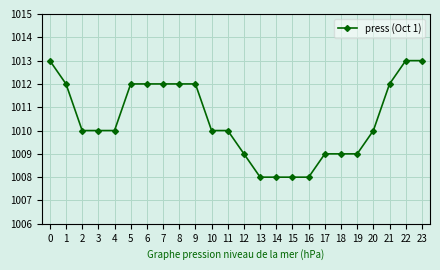

Reading left to right, transcribe all the data shown in this chart.

0=1013	1=1012	2=1010	3=1010	4=1010	5=1012	6=1012	7=1012	8=1012	9=1012	10=1010	11=1010	12=1009	13=1008	14=1008	15=1008	16=1008	17=1009	18=1009	19=1009	20=1010	21=1012	22=1013	23=1013